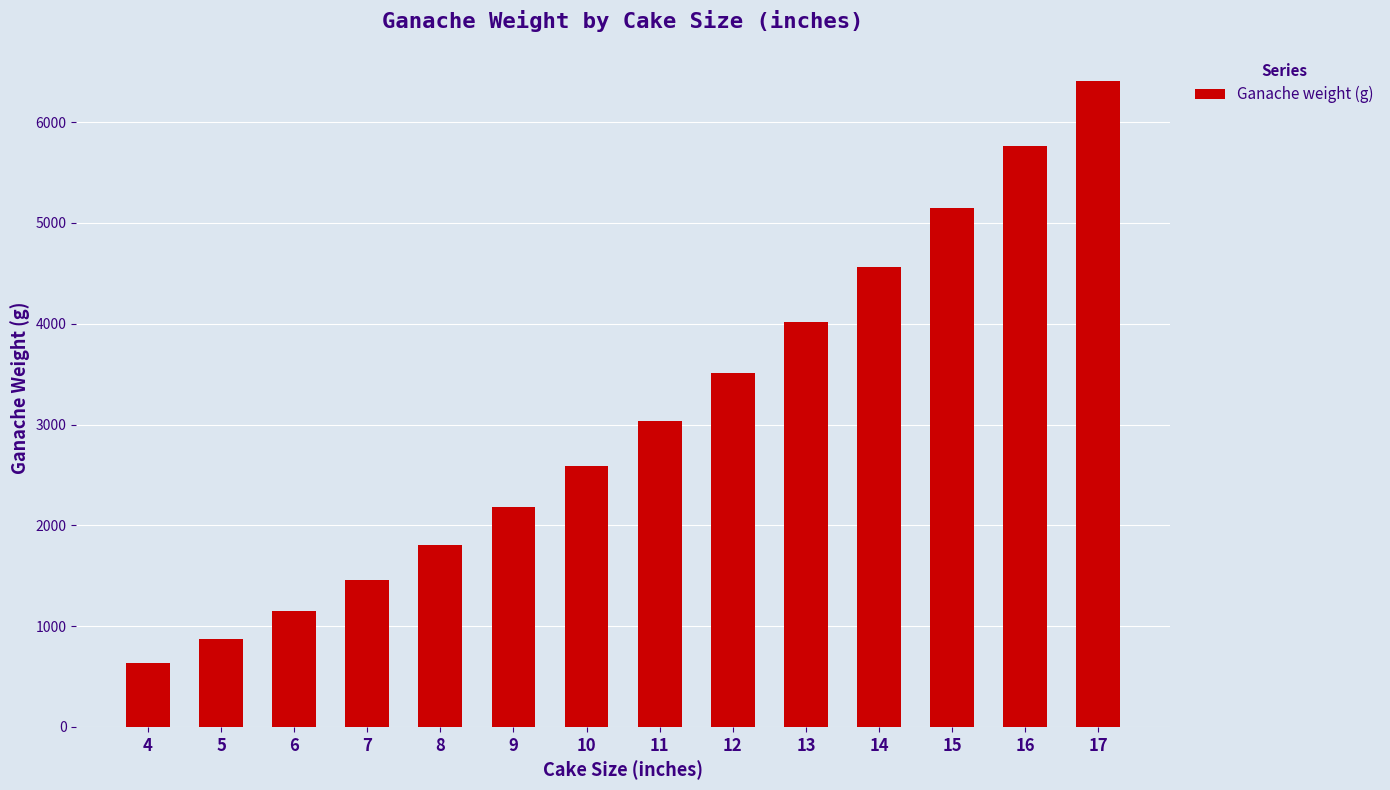

Approximately how many times larger is the value at 6 compared to 15?

0.2